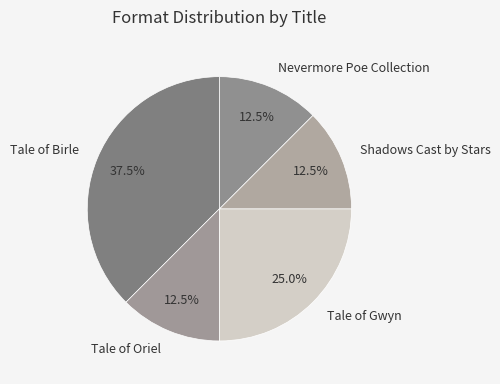

Is Tale of Birle the majority of the pie?

No